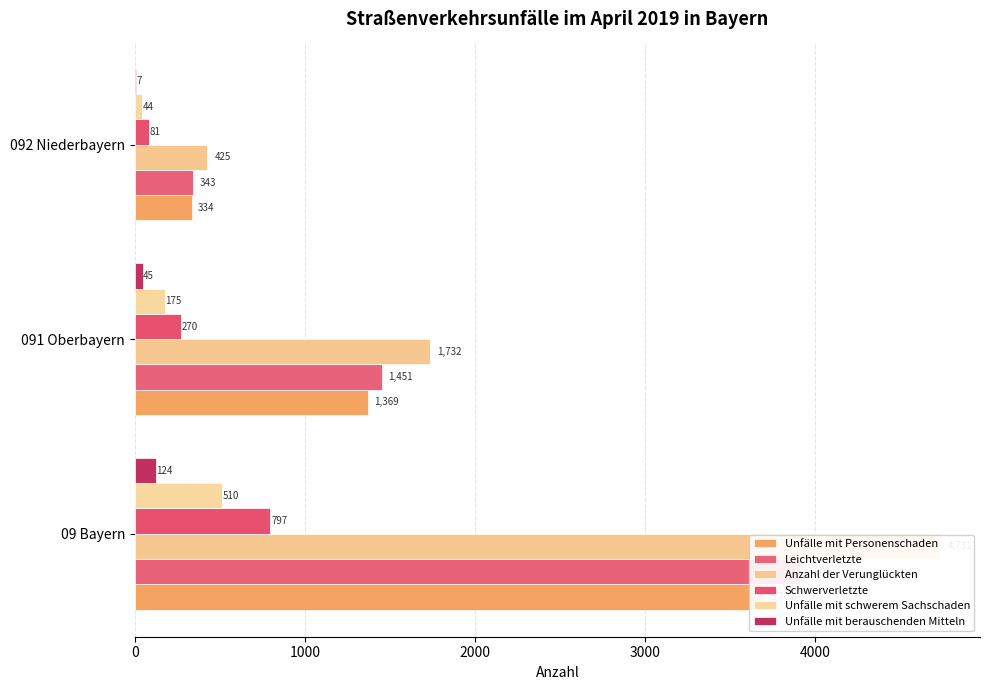

How many distinct data groups are displayed?

6